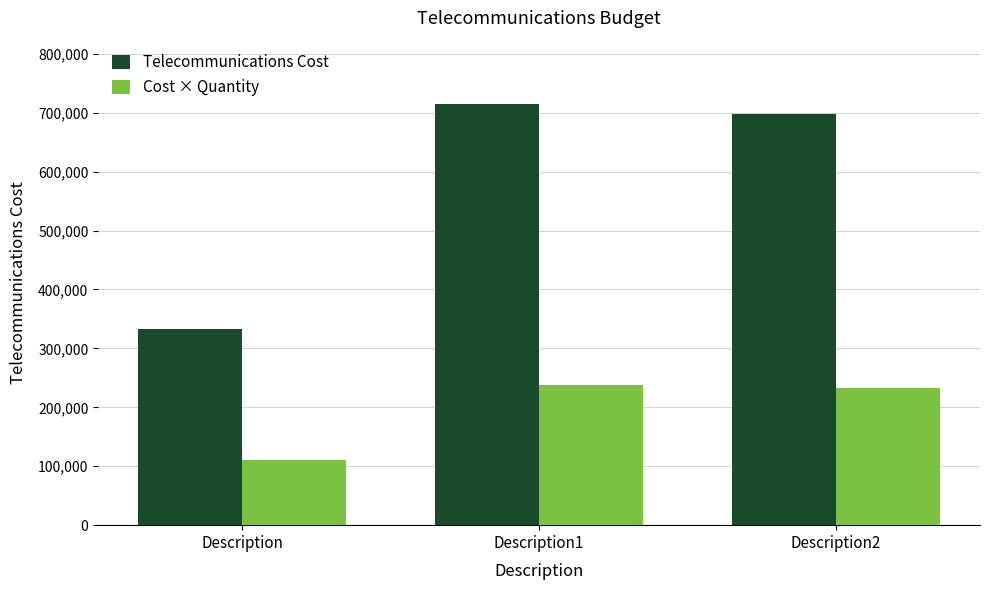

What is the sum of all Telecommunications Cost values?

1746008.1